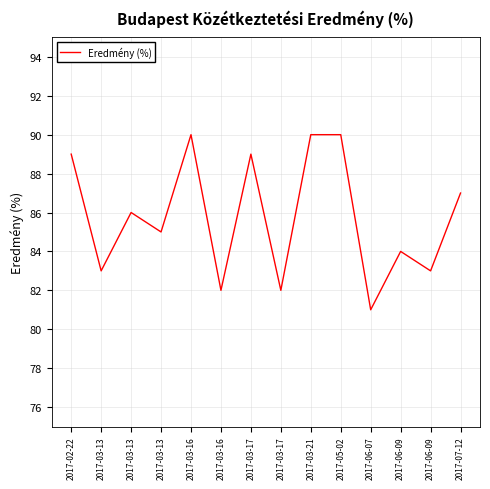

Is this an area chart (filled region under the line)?

No